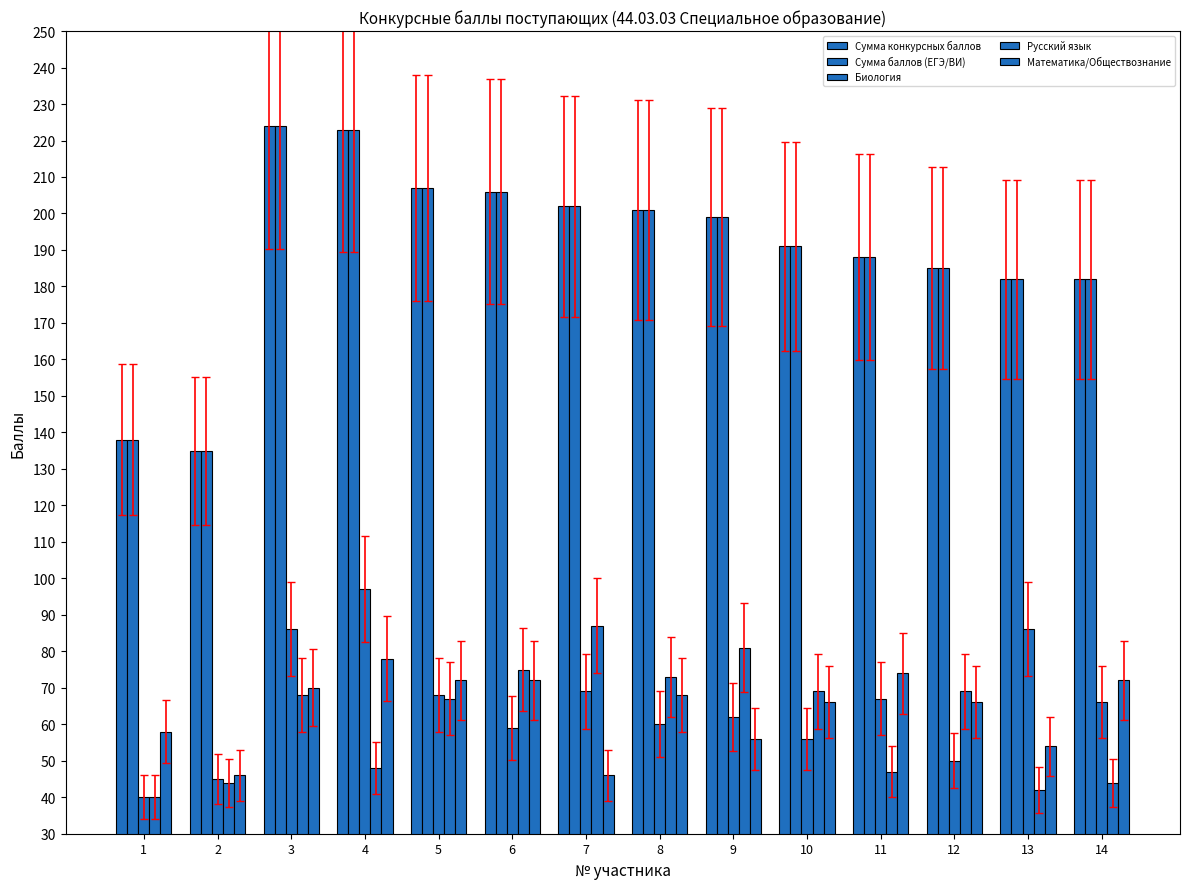

Does the chart contain stacked bars?

No